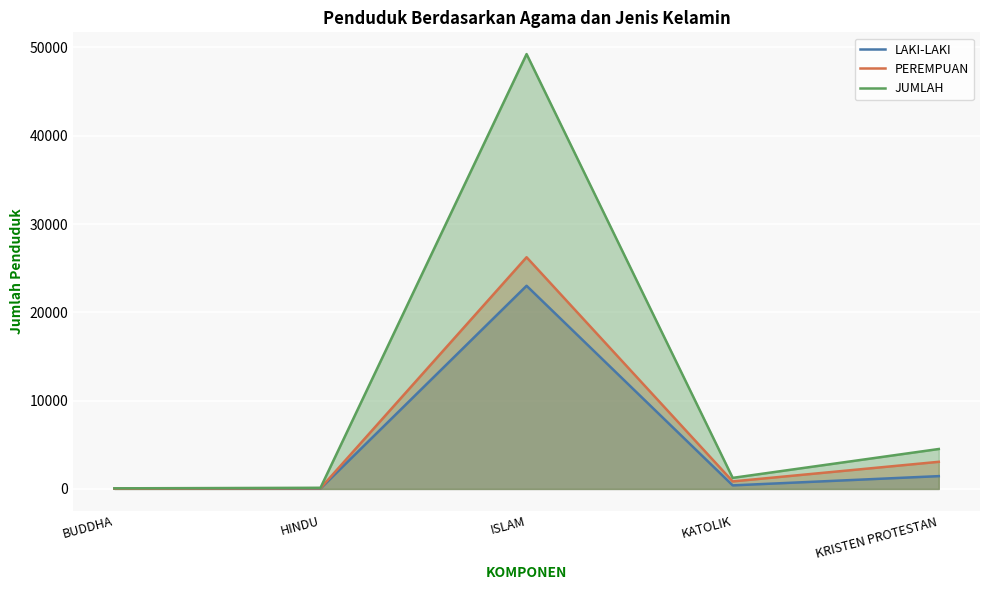

Is it true that PEREMPUAN equals 3072 at KRISTEN PROTESTAN?

True